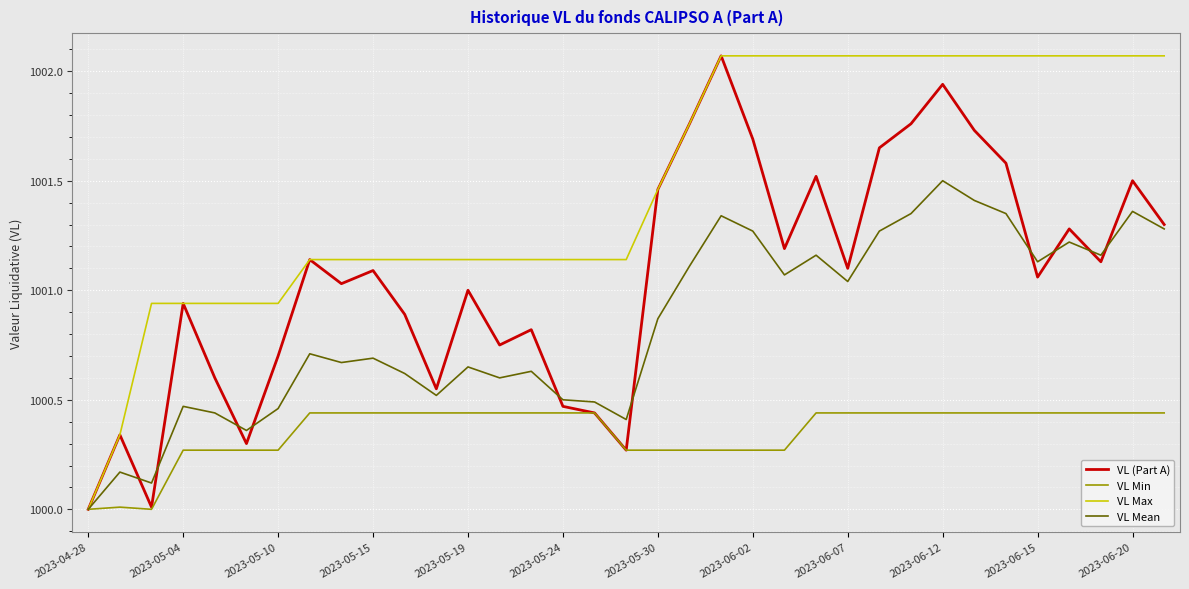

List the series in order of their overall mean, highest first.

VL Max, VL (Part A), VL Mean, VL Min